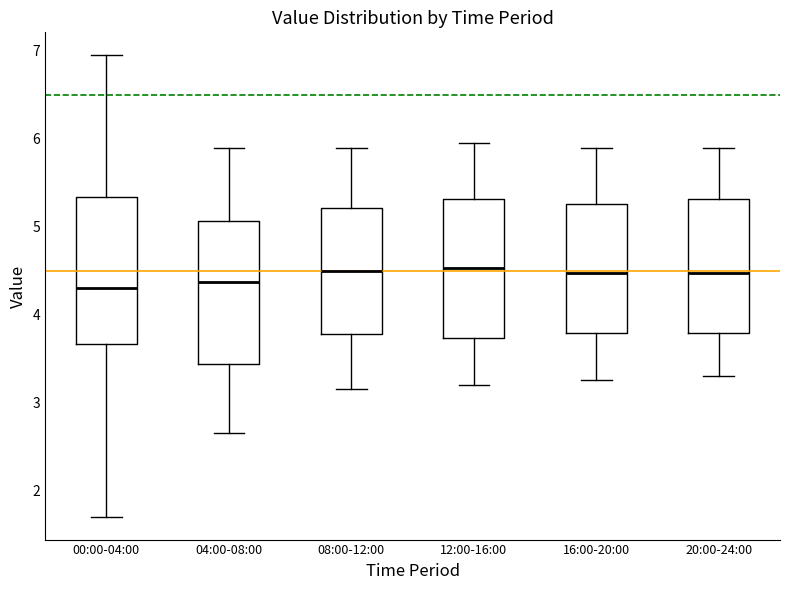

Reading left to right, transcribe this box plot: for each box, give where its median line is, the range the box spans, and where its two whiskers end, as read against the y-axis. The values are not printed on the chart, so give them approximately, as read against the axis.

00:00-04:00: median 4.3, box 3.7 to 5.3, whiskers 1.7 to 7.0
04:00-08:00: median 4.4, box 3.4 to 5.1, whiskers 2.7 to 5.9
08:00-12:00: median 4.5, box 3.8 to 5.2, whiskers 3.2 to 5.9
12:00-16:00: median 4.5, box 3.7 to 5.3, whiskers 3.2 to 6.0
16:00-20:00: median 4.5, box 3.8 to 5.3, whiskers 3.3 to 5.9
20:00-24:00: median 4.5, box 3.8 to 5.3, whiskers 3.3 to 5.9